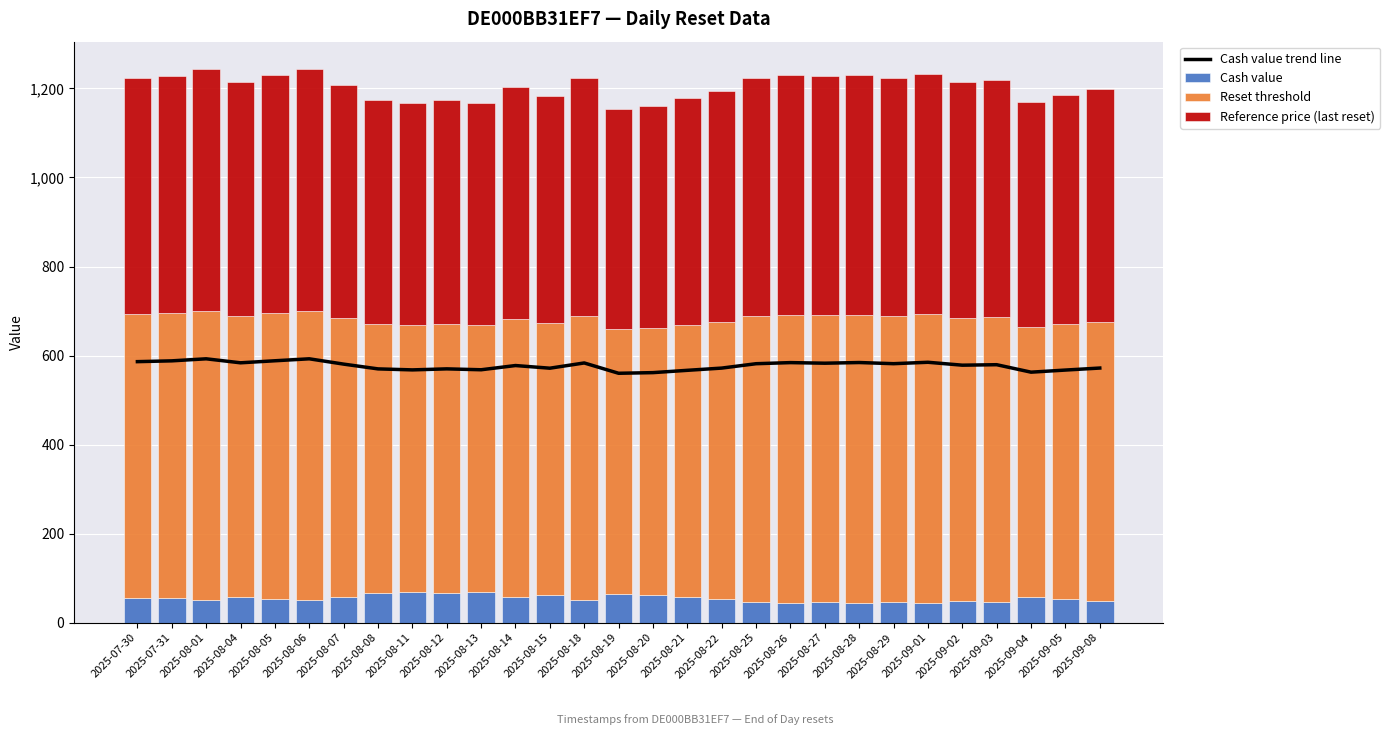

Reading left to right, extract all data points from this chart.

Cash value trend line: 586.4	588.2	592.8	583.8	588.4	592.8	580.9	570.1	567.9	570.2	568.2	577.6	571.7	583.4	560.3	561.7	566.9	571.9	581.8	584.2	582.9	584.4	581.8	585.0	578.4	579.5	562.8	567.5	572.0
Cash value: 55.8	54.5	51.0	57.5	54.0	51.0	58.1	66.7	69.3	66.4	68.6	57.0	61.7	50.6	64.9	63.3	57.9	53.7	46.8	45.4	46.1	45.3	46.6	44.9	48.1	47.5	56.9	53.0	49.8
Reset threshold: 636.7	640.4	650.2	631.6	641.3	650.2	627.2	604.1	598.3	604.6	599.5	624.7	612.0	639.4	594.5	598.1	610.8	621.8	642.0	646.6	644.2	646.9	642.2	648.1	636.4	638.4	607.1	617.4	626.6
Reference price (last reset): 530.6	533.7	541.8	526.3	534.4	541.8	522.7	503.4	498.6	503.8	499.5	520.6	510.0	532.8	495.4	498.5	509.0	518.2	535.0	538.8	536.8	539.1	535.2	540.1	530.3	532.0	505.9	514.5	522.2